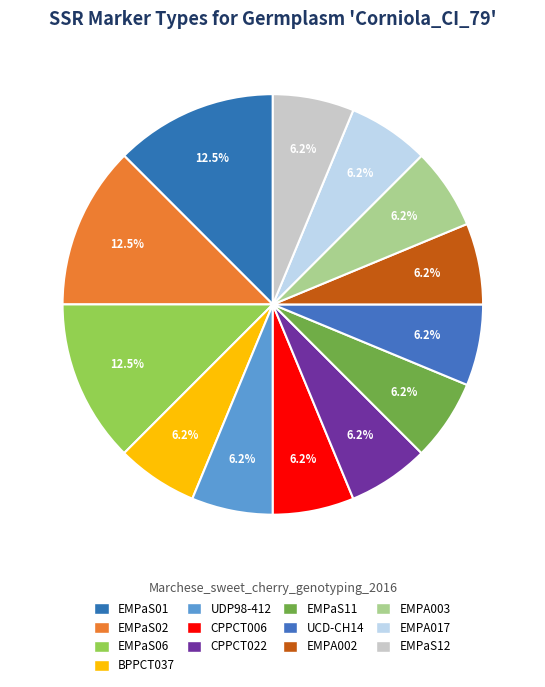

What is the smallest slice in the pie chart?

BPPCT037